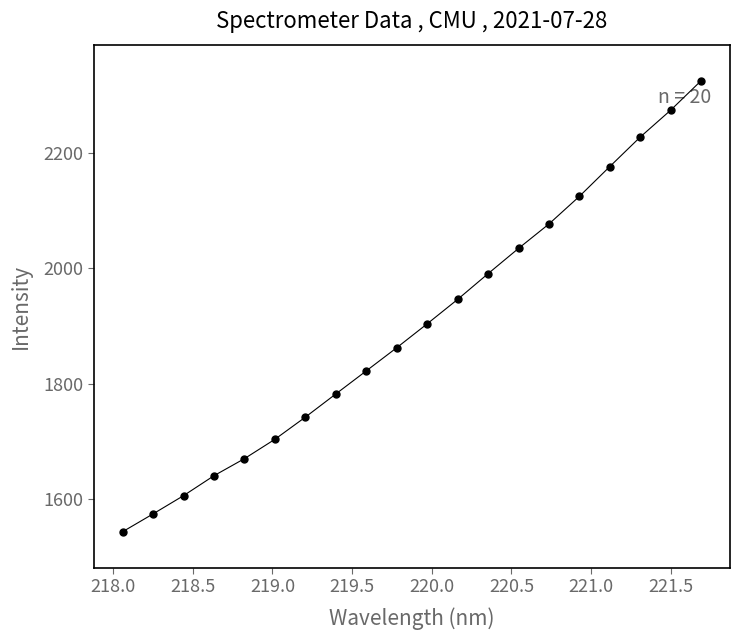

What is the range of X values (max minus min)?

3.6